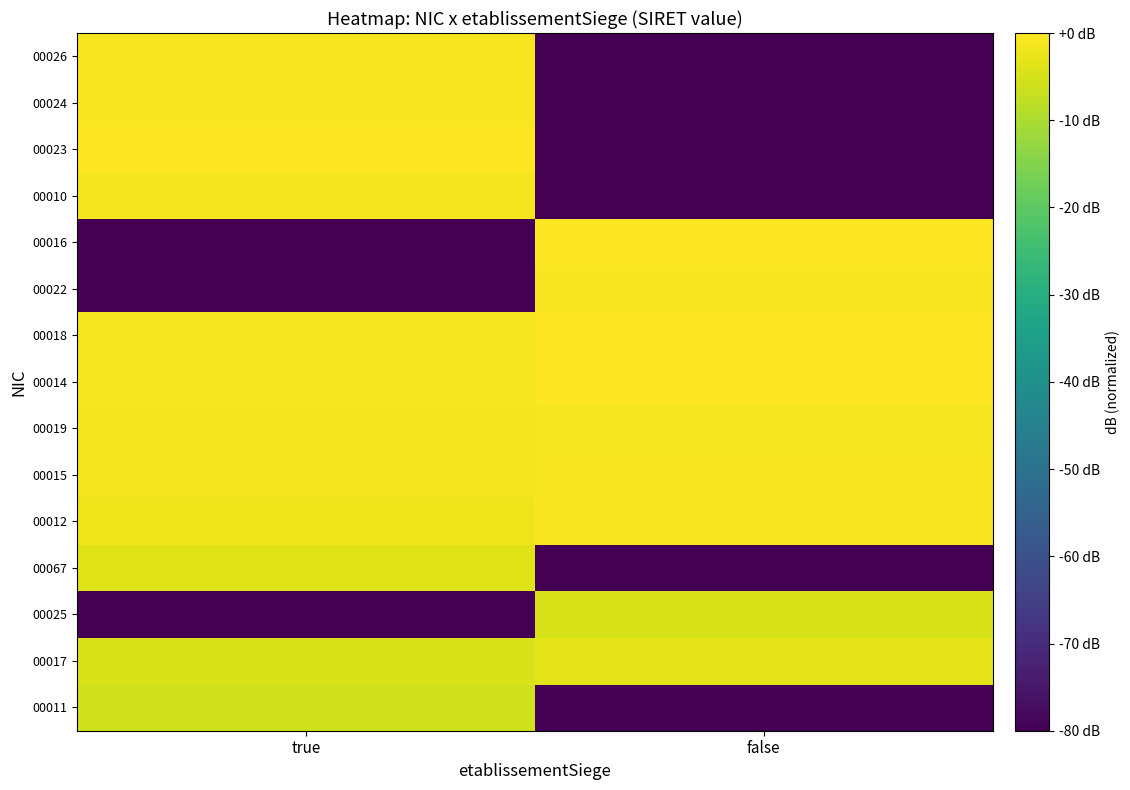

How many categories are shown in the chart?

2